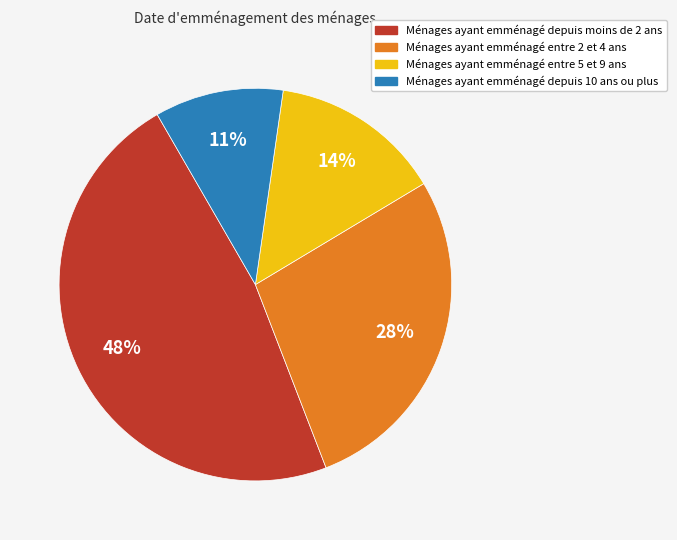

To the nearest percent, what is the difference between the largest and smallest slice percentages?

37%